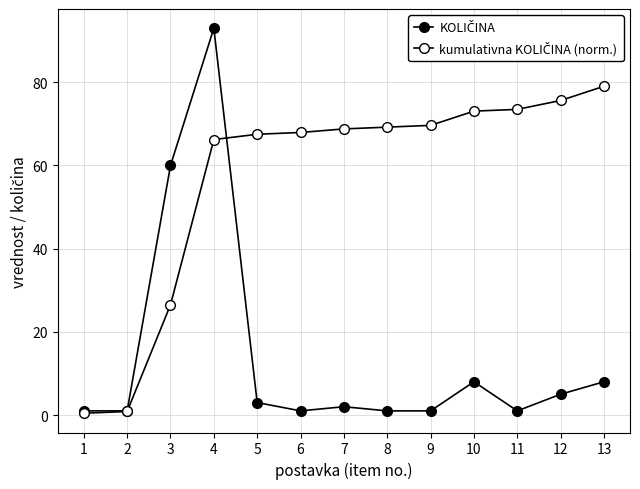

What is the average value of the KOLIČINA series?

14.2